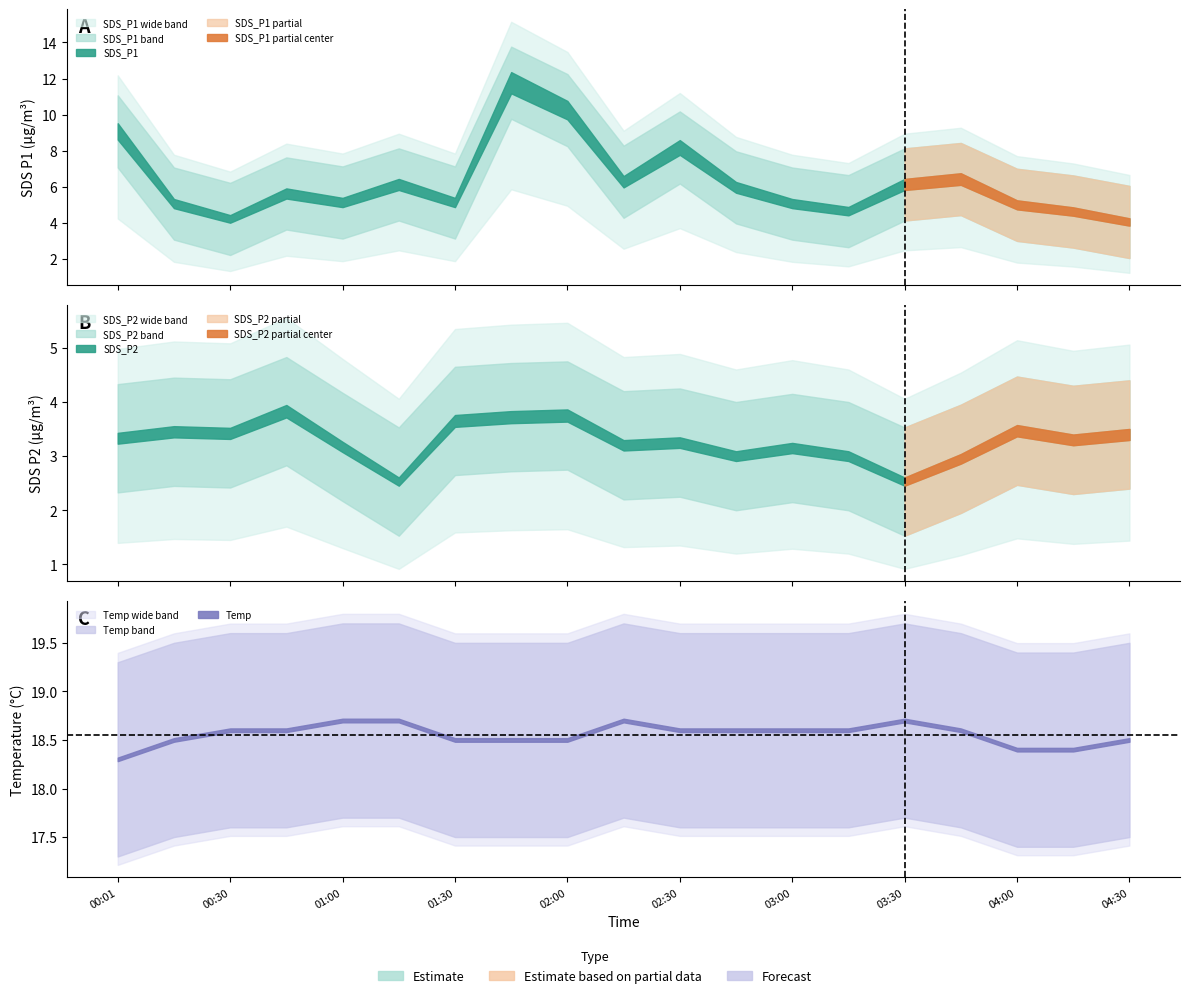

At which label does Temp reach its peak?

01:00